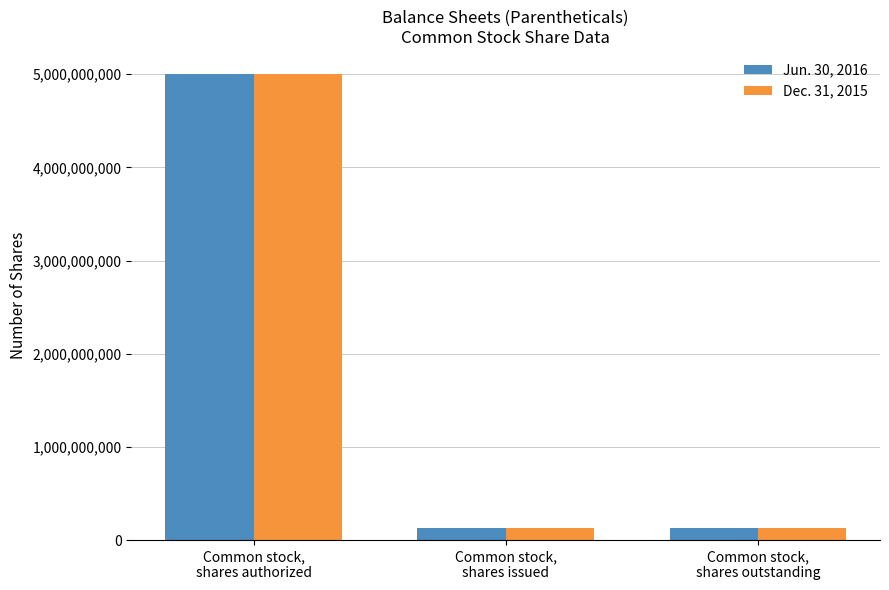

What is the minimum value for Jun. 30, 2016?

125628400